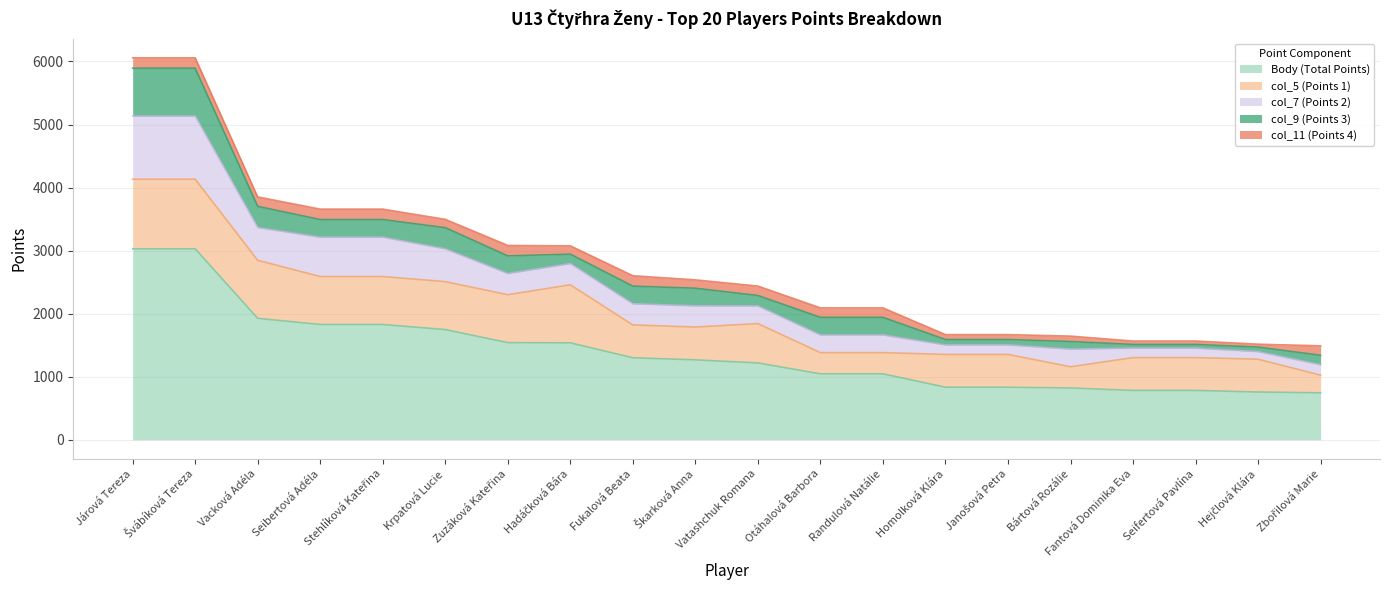

Reading right to left, what are all the values shown in this chart?

Body (Total Points): 745	758	783	783	822	834	834	1046	1046	1219	1268	1301	1538	1541	1748	1829	1829	1926	3029	3029
col_5 (Points 1): 280	520	520	520	336	520	520	336	336	624	520	520	920	760	760	760	760	920	1104	1104
col_7 (Points 2): 165	120	150	150	280	150	150	280	280	280	336	336	336	336	520	624	624	520	1000	1000
col_9 (Points 3): 150	72	59	59	120	86	86	280	280	165	280	280	150	280	336	280	280	336	760	760
col_11 (Points 4): 150	46	54	54	86	78	78	150	150	150	132	165	132	165	132	165	165	150	165	165